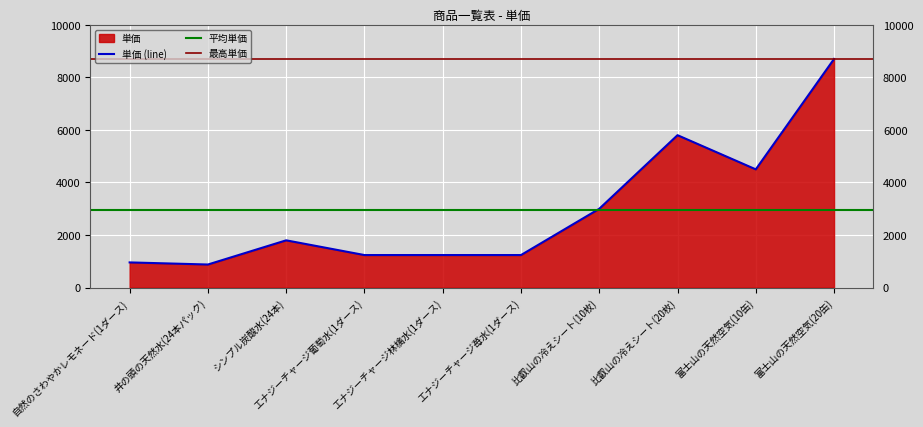

Reading left to right, transcribe all the data shown in this chart.

自然のさわやかレモネード(1ダース)=960	井の頭の天然水(24本パック)=880	シンプル炭酸水(24本)=1800	エナジーチャージ葡萄水(1ダース)=1240	エナジーチャージ林檎水(1ダース)=1240	エナジーチャージ苺水(1ダース)=1240	比叡山の冷えシート(10枚)=3000	比叡山の冷えシート(20枚)=5800	富士山の天然空気(10缶)=4500	富士山の天然空気(20缶)=8700